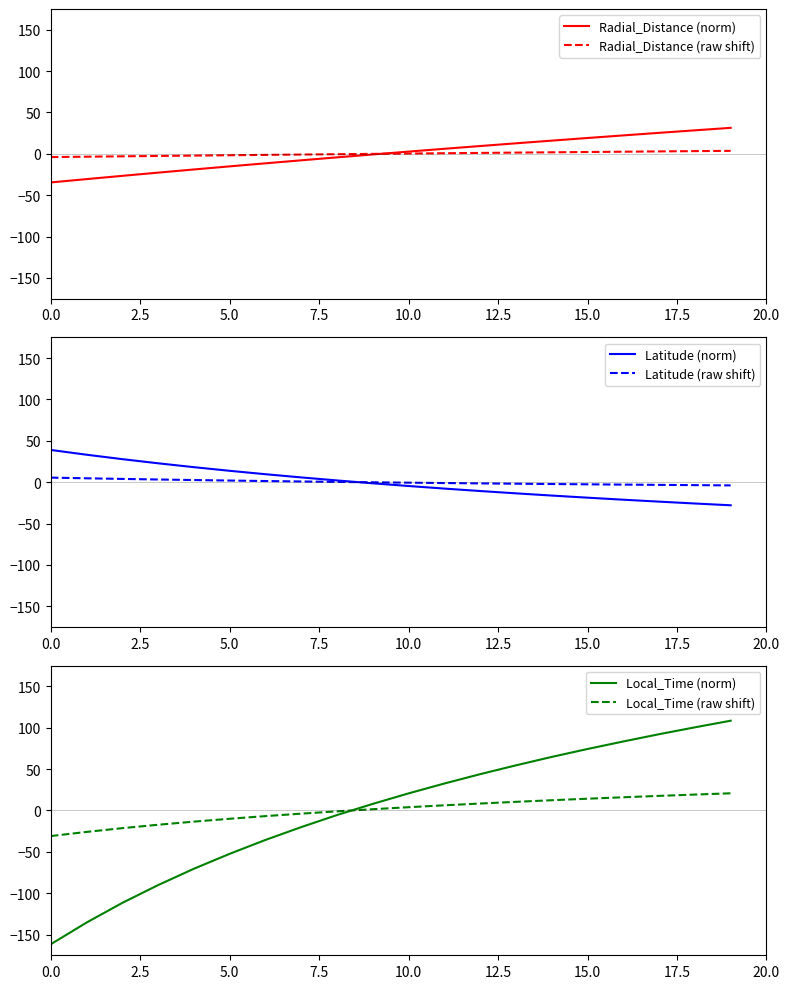

The Radial_Distance (raw shift) series shows 2.2 at 15.0. True or false?

True